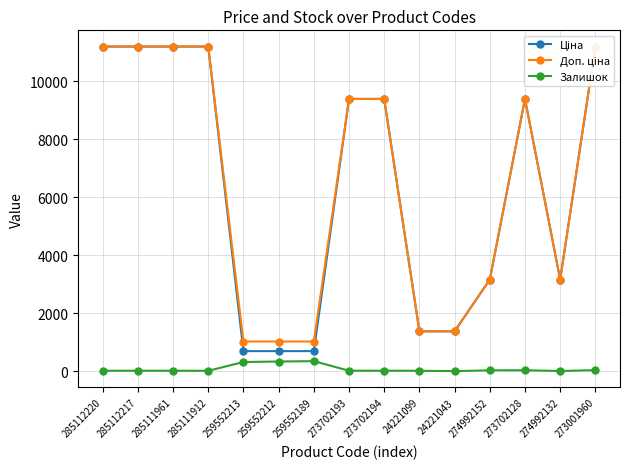

Where does the Залишок series first go above 18?

259552213